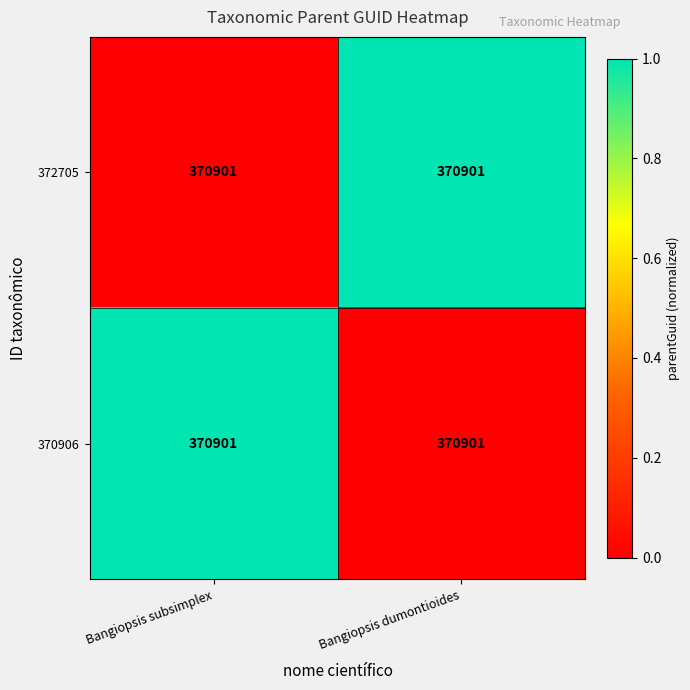

Which category has the lowest value across all series?

Bangiopsis subsimplex